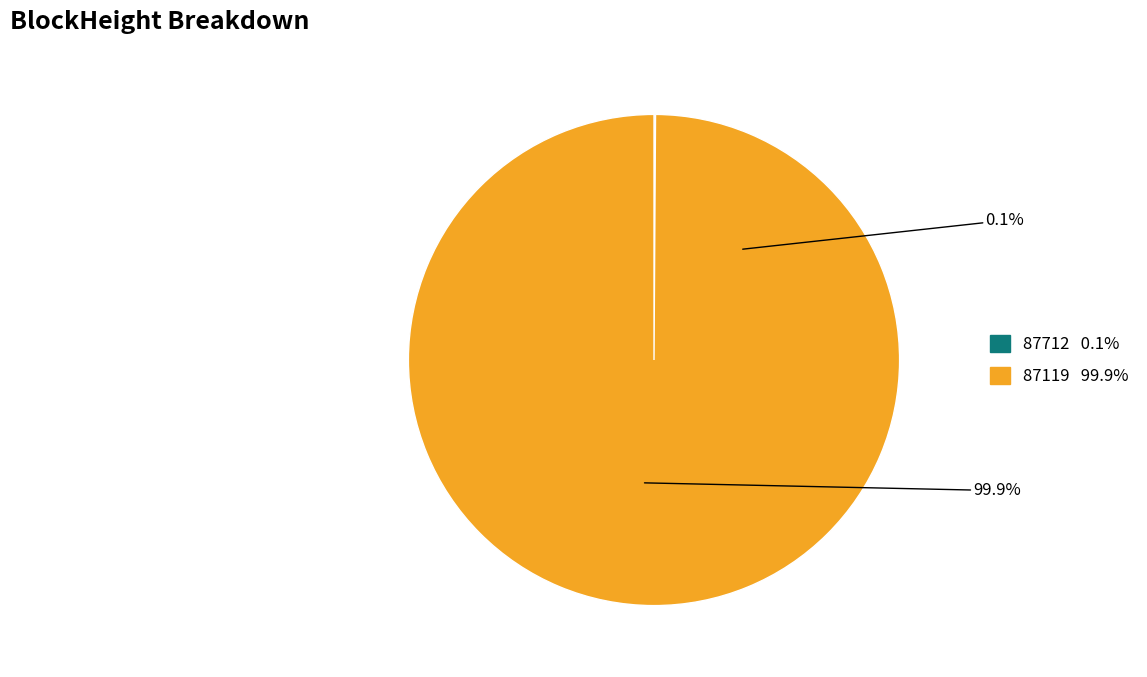

How many slices are in this pie chart?

2